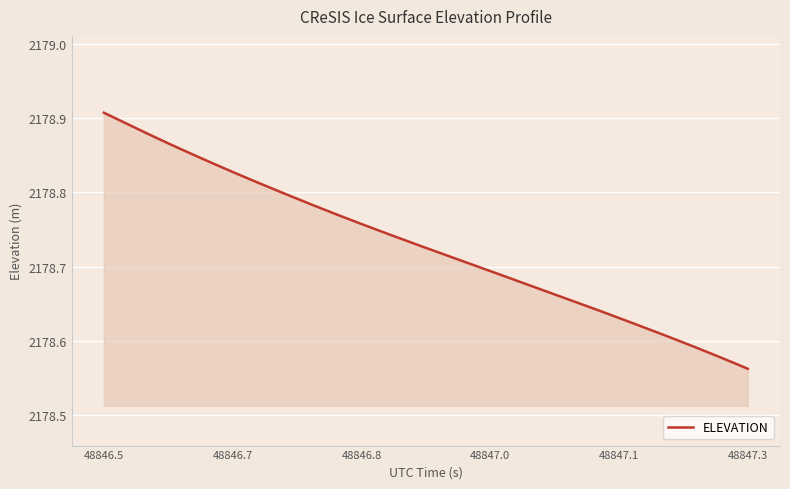

What is the difference between the maximum and minimum values?

0.3